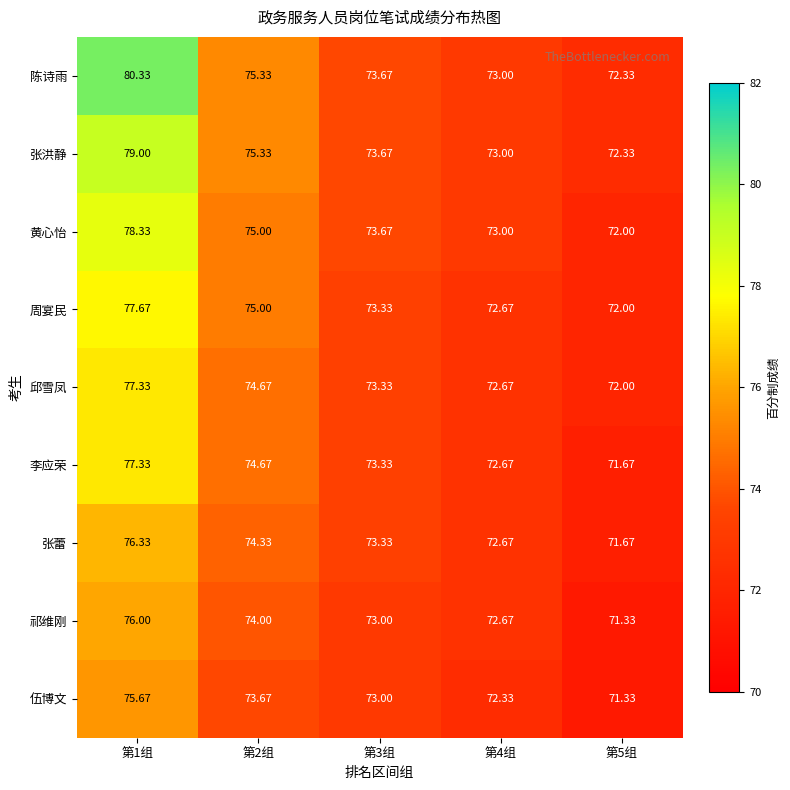

Is the value of 李应荣 at 第2组 greater than the value of 张蕾 at 第2组?

Yes